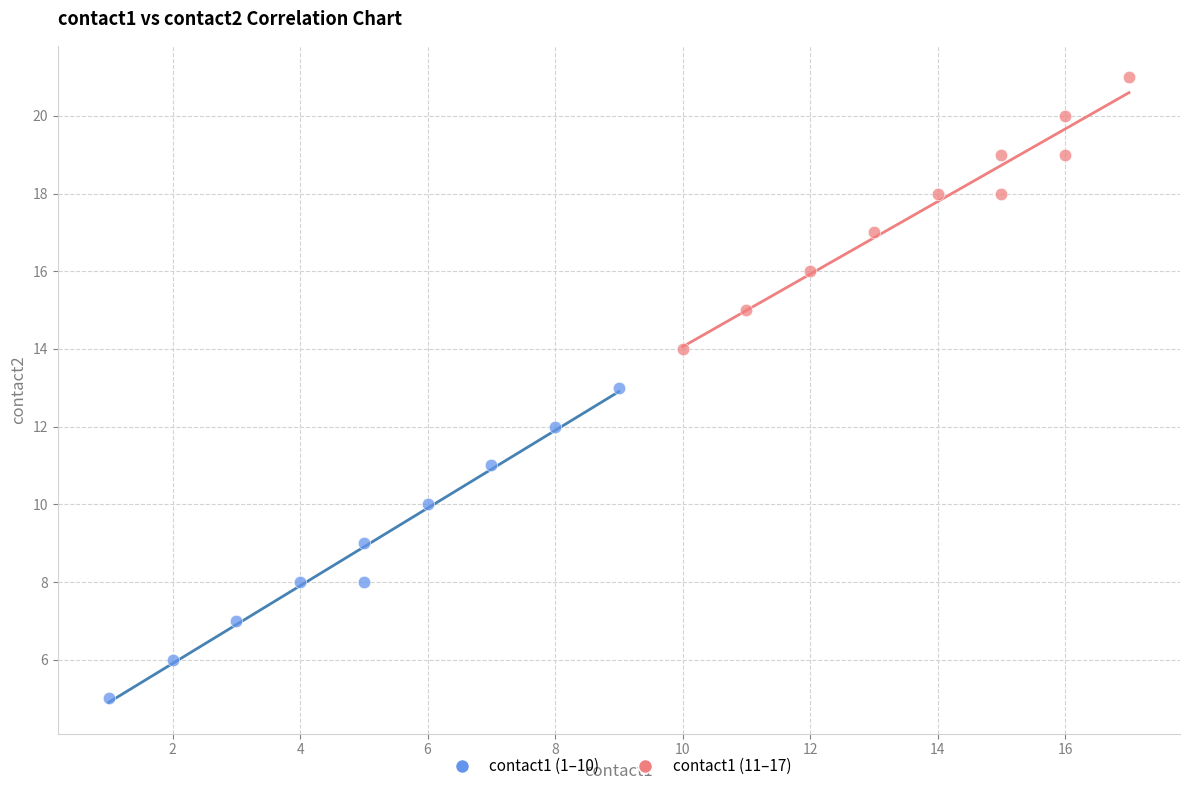

Which series reaches the maximum Y coordinate?

contact1 (11–17)